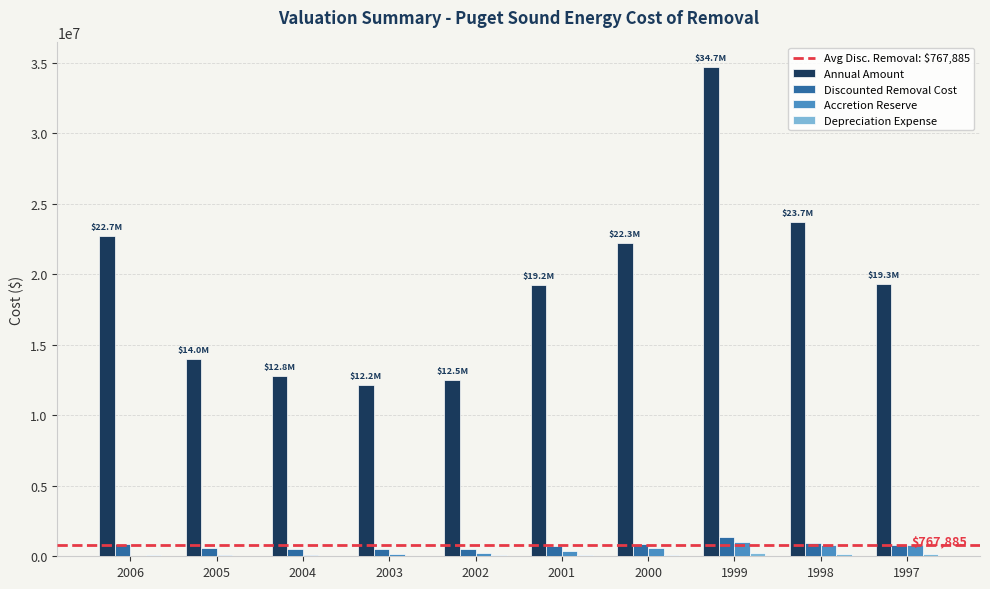

What is the highest value of the Accretion Reserve series?

1035975.4